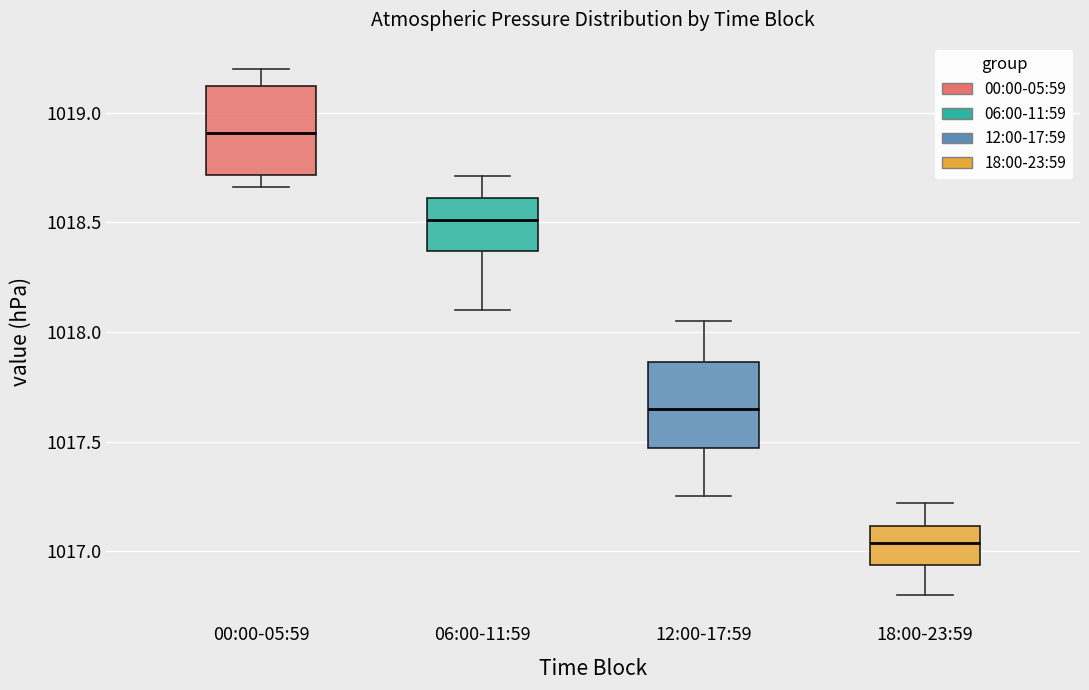

Reading left to right, transcribe this box plot: for each box, give where its median line is, the range the box spans, and where its two whiskers end, as read against the y-axis. The values are not printed on the chart, so give them approximately, as read against the axis.

00:00-05:59: median 1018.90, box 1018.70 to 1019.10, whiskers 1018.65 to 1019.20
06:00-11:59: median 1018.50, box 1018.35 to 1018.60, whiskers 1018.10 to 1018.70
12:00-17:59: median 1017.65, box 1017.45 to 1017.85, whiskers 1017.25 to 1018.05
18:00-23:59: median 1017.05, box 1016.95 to 1017.10, whiskers 1016.80 to 1017.20